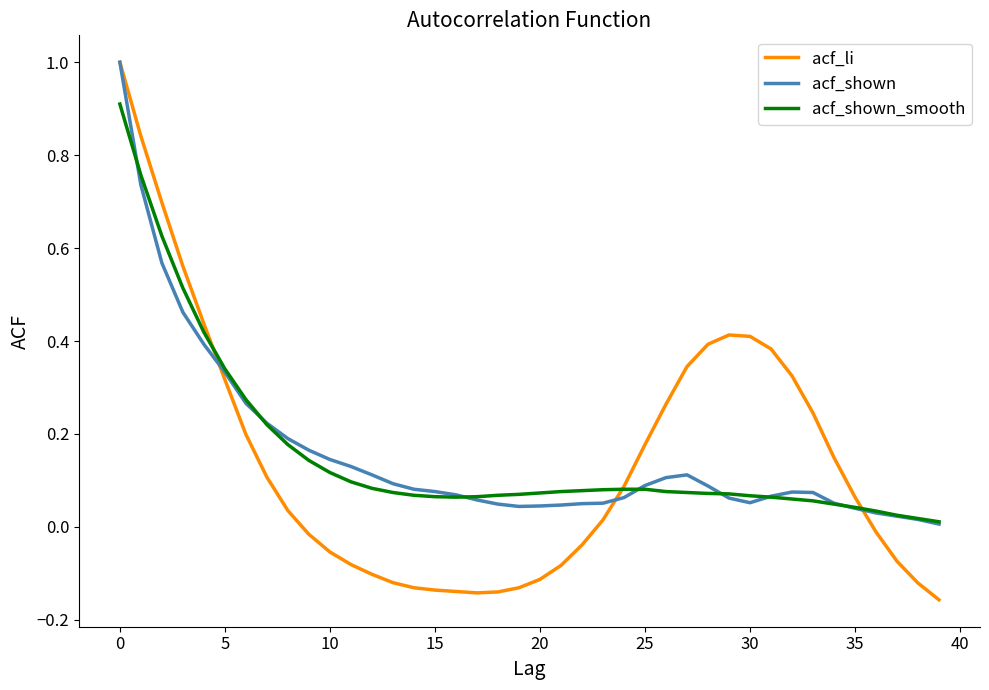

Which series has the widest spread of values?

acf_li